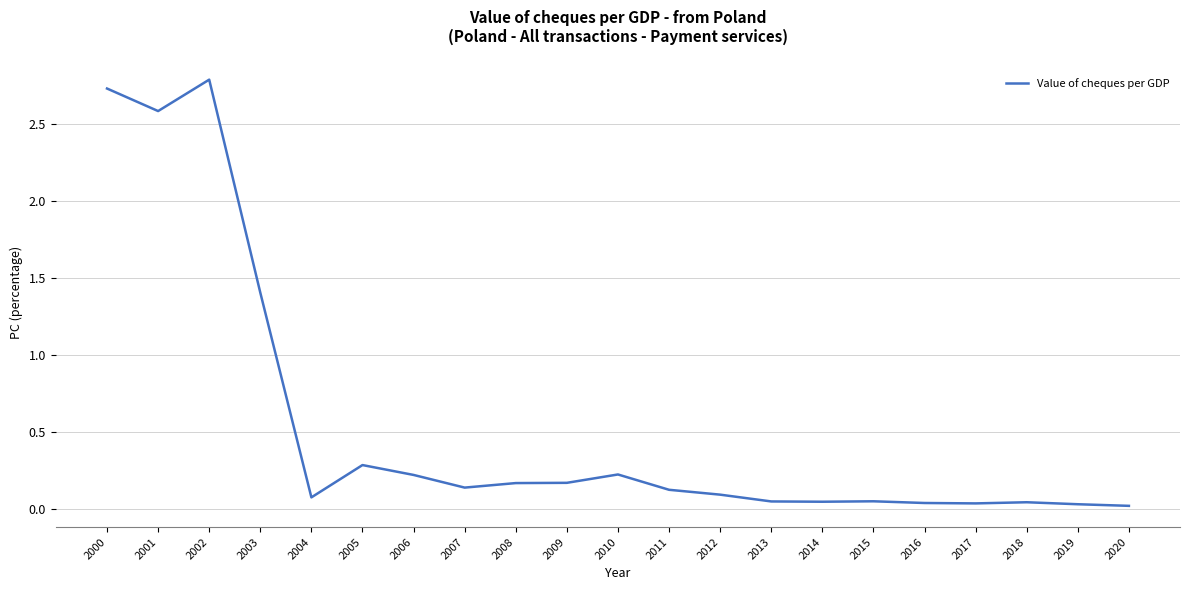

Is it true that the value at 2005 is 0.1?

False